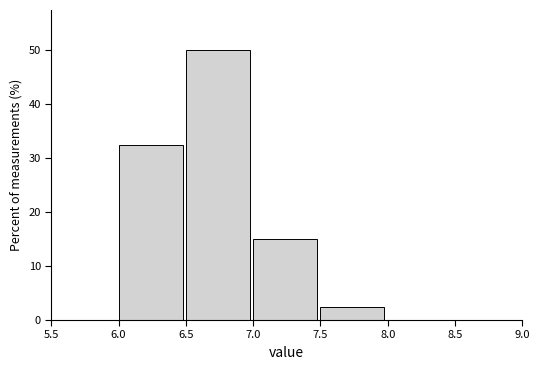

Reading left to right, list every bar in this chart as the range it spans on the x-axis followed by its height. The values are not printed on the chart, so give them approximately, as read against the axis.

5.5 to 6.0: 0
6.0 to 6.5: 33
6.5 to 7.0: 50
7.0 to 7.5: 15
7.5 to 8.0: 3
8.0 to 8.5: 0